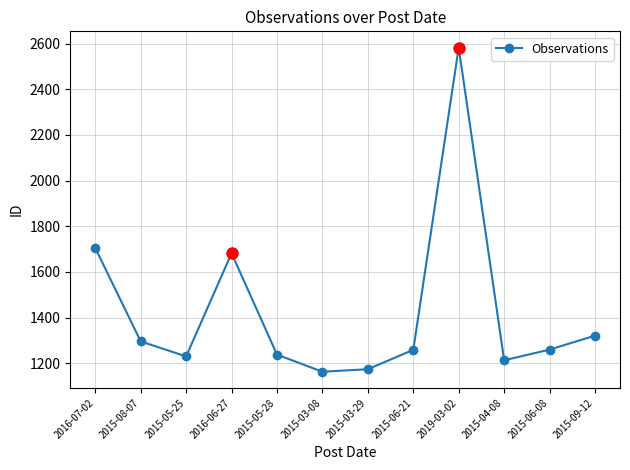

Which category has the highest value across all series?

2019-03-02